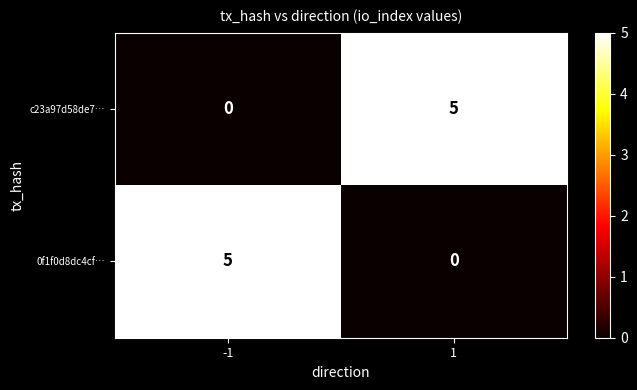

Is it true that c23a97d58de7… equals 2 at -1?

False